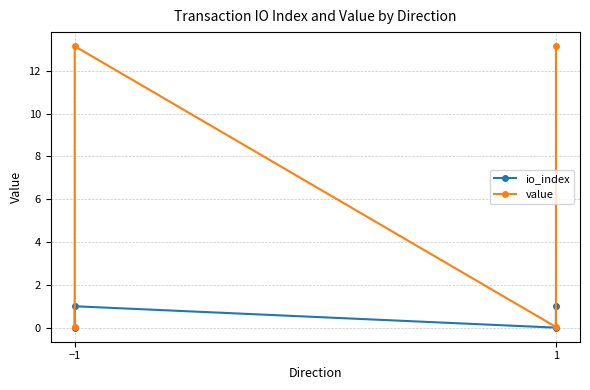

What is the difference between the maximum and minimum values in the value series?

13.1